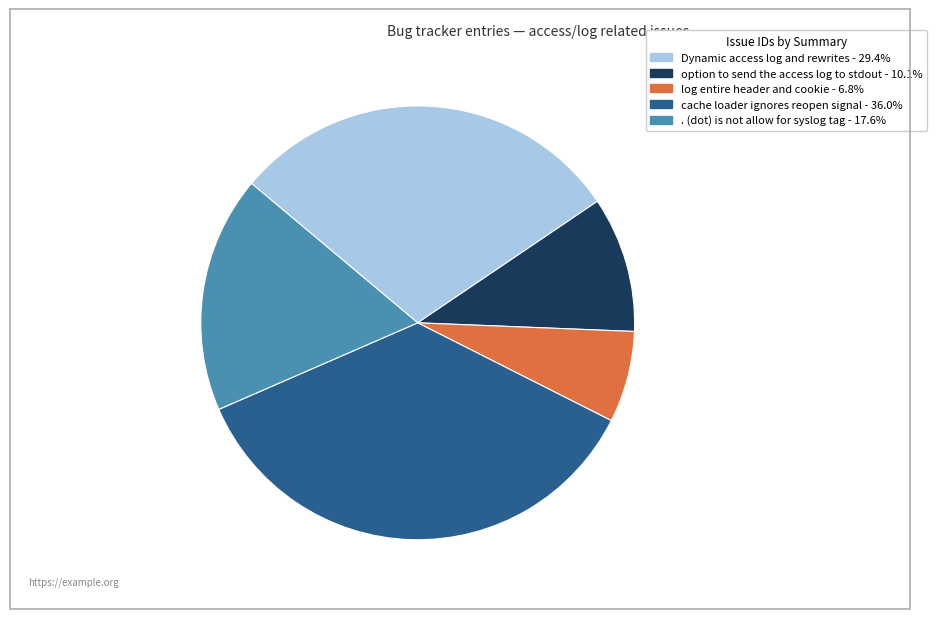

Between Dynamic access log and rewrites and . (dot) is not allow for syslog tag, which is larger?

Dynamic access log and rewrites